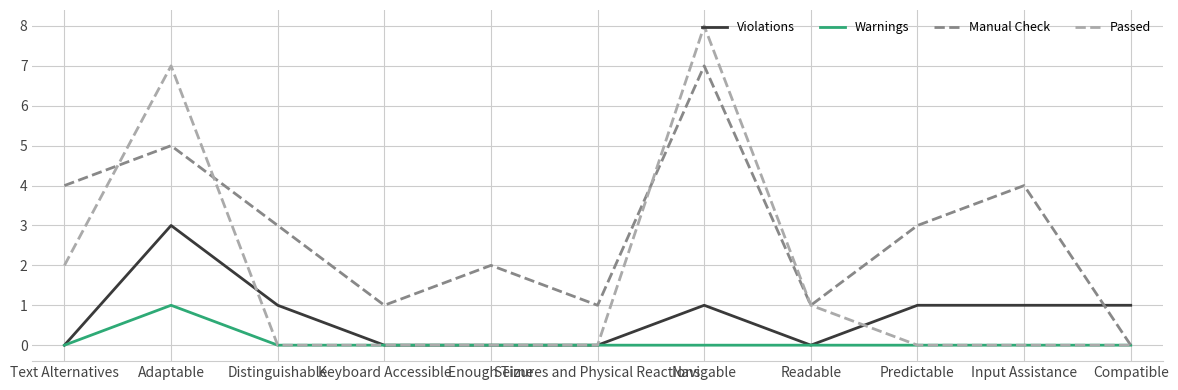

Rank the series by their average value, from lowest to highest.

Warnings, Violations, Passed, Manual Check